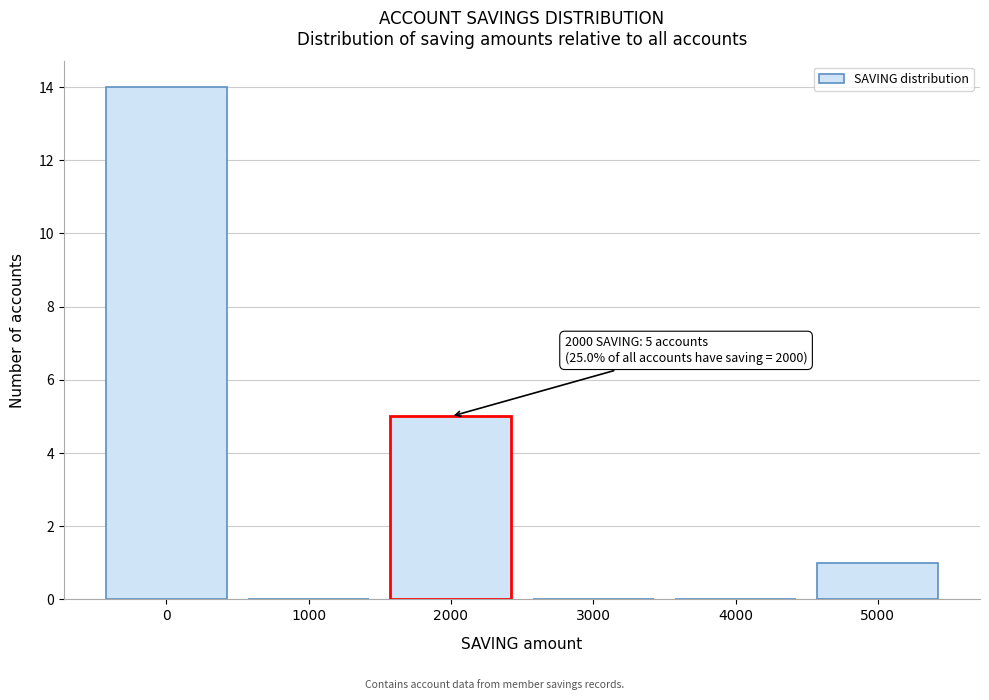

Reading left to right, extract all data points from this chart.

0=14	1000=0	2000=5	3000=0	4000=0	5000=1